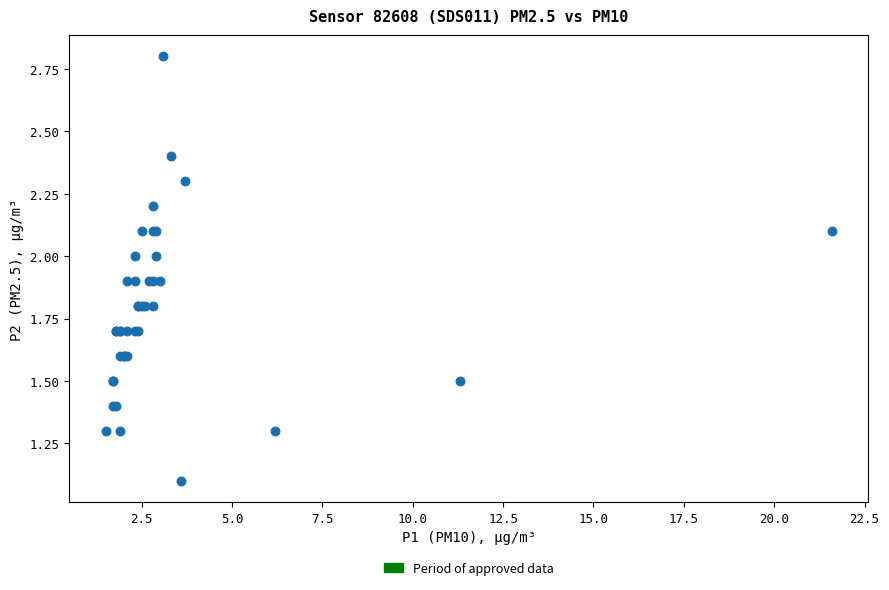

What Y value in the scatter plot is closest to 1?

1.1